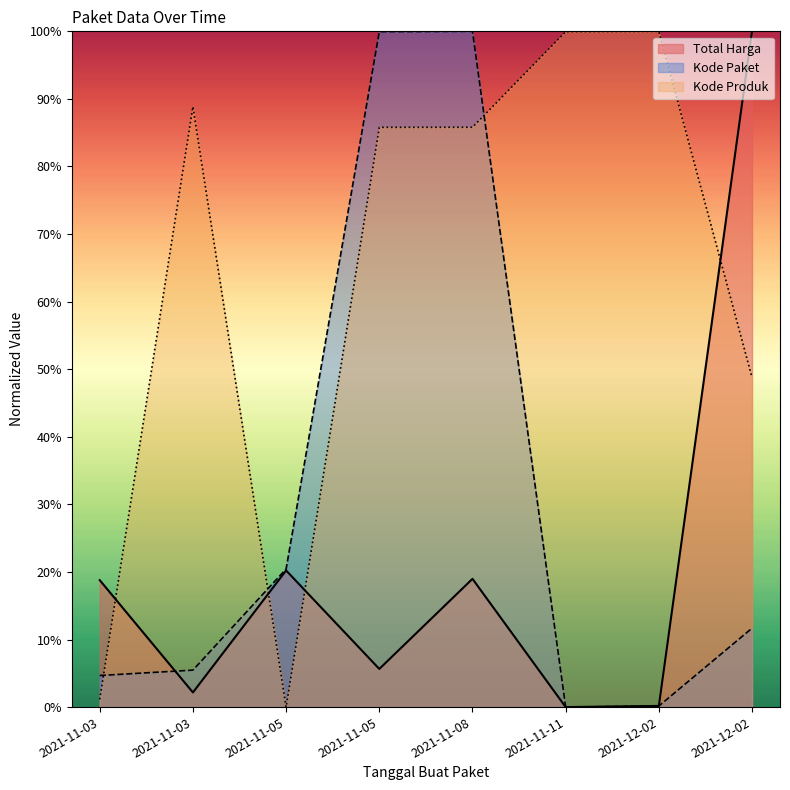

What is the difference between the maximum and second lowest values in the Total Harga series?

99.8